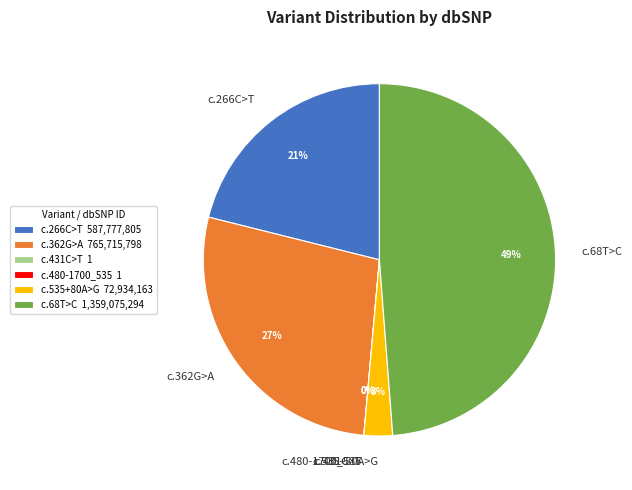

How many slices are in this pie chart?

6